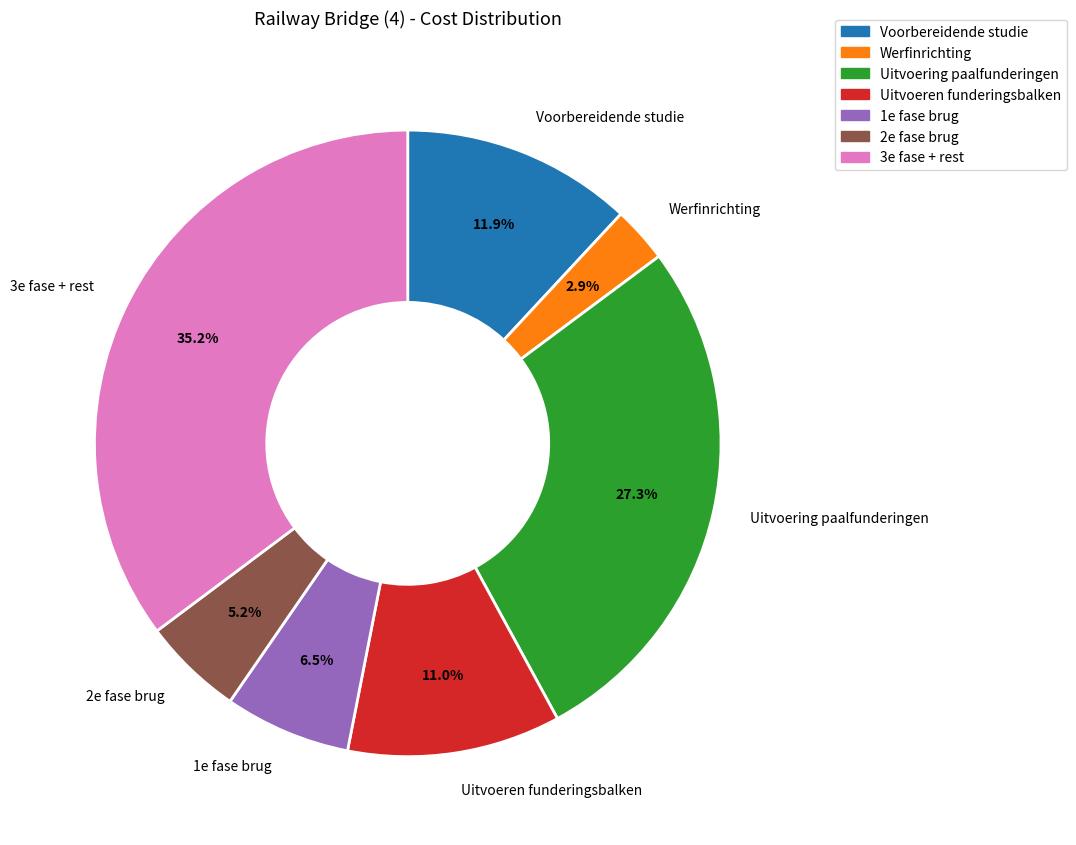

What is the largest slice in the pie chart?

3e fase + rest